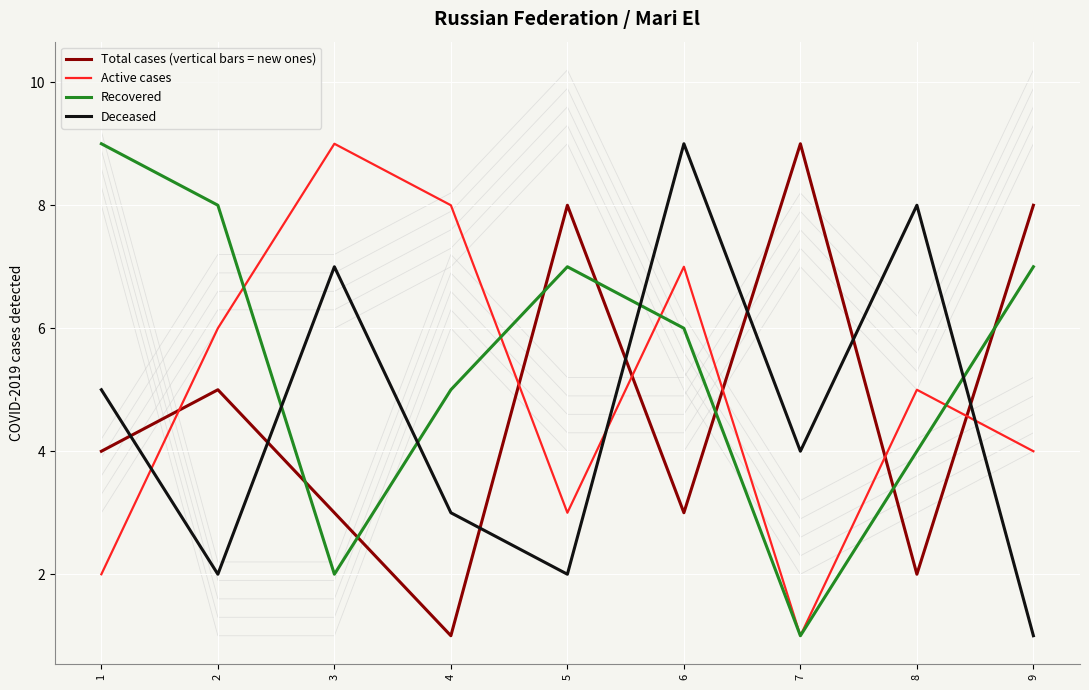

True or false: Total cases (vertical bars = new ones) and Deceased intersect in this chart.

True